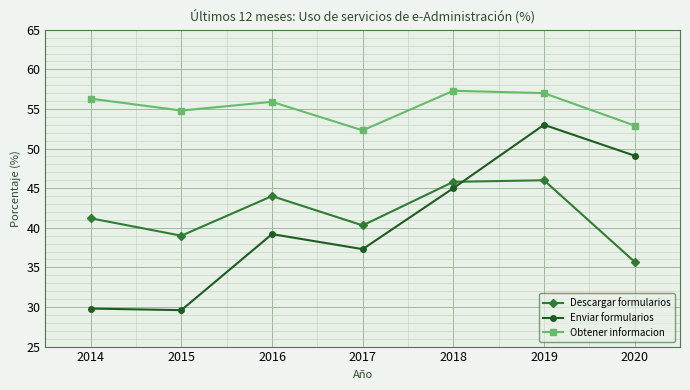

Rank the series at 2014 from lowest to highest value.

Enviar formularios, Descargar formularios, Obtener informacion